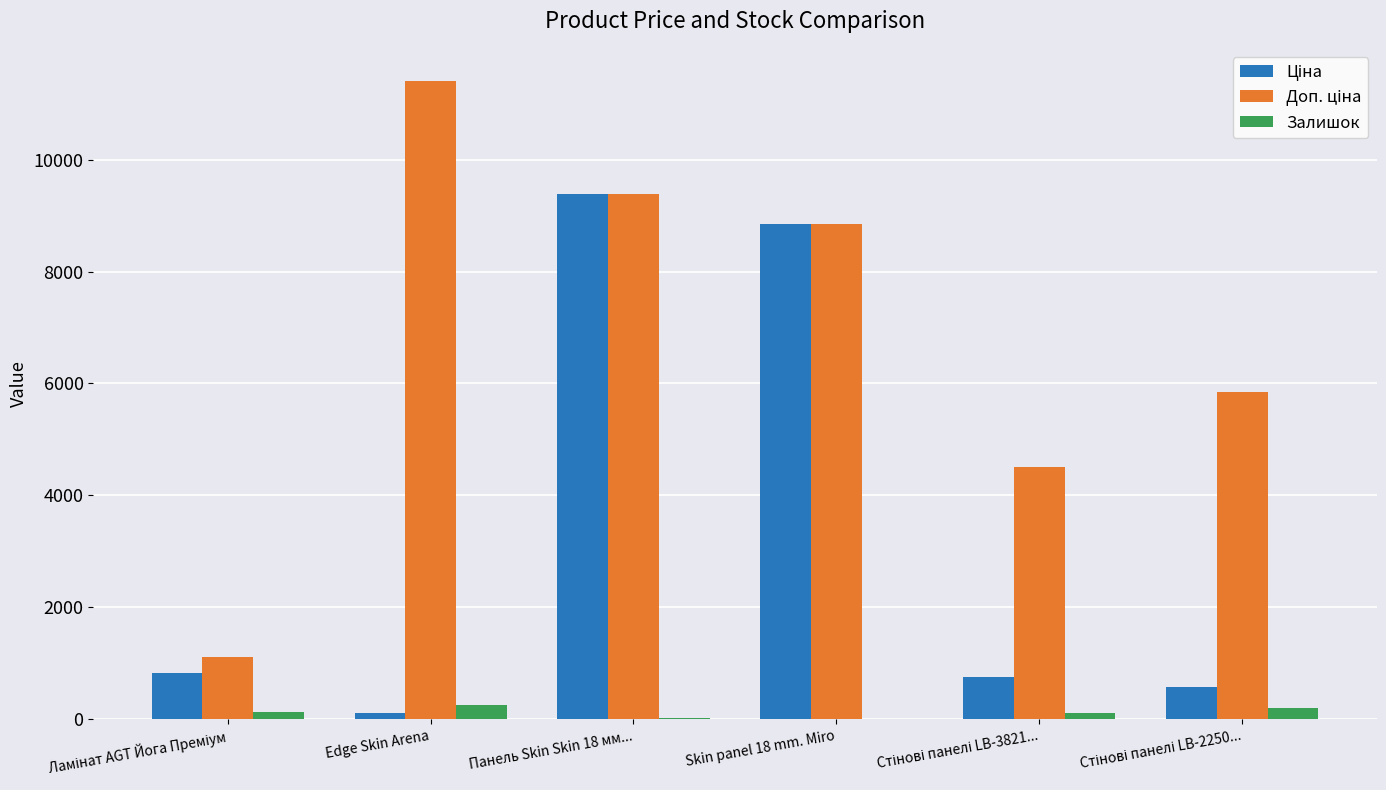

What is the greatest value displayed?

11410.0